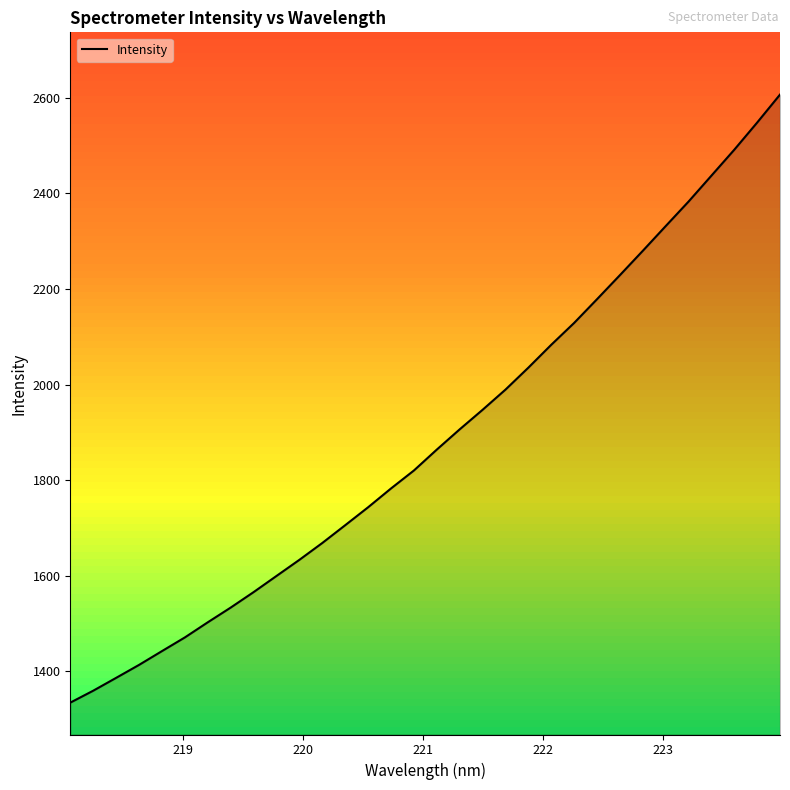

What is the minimum value shown in the chart?

1334.1